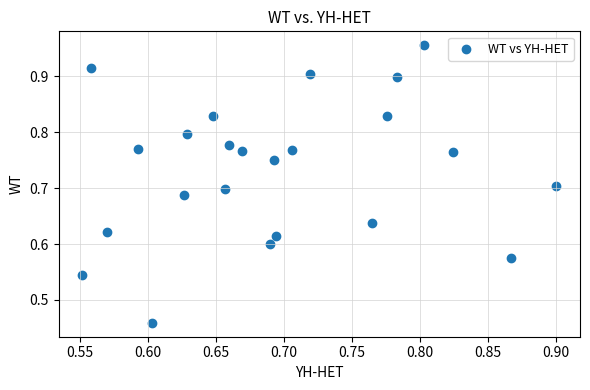

What is the range of X values (max minus min)?

0.3